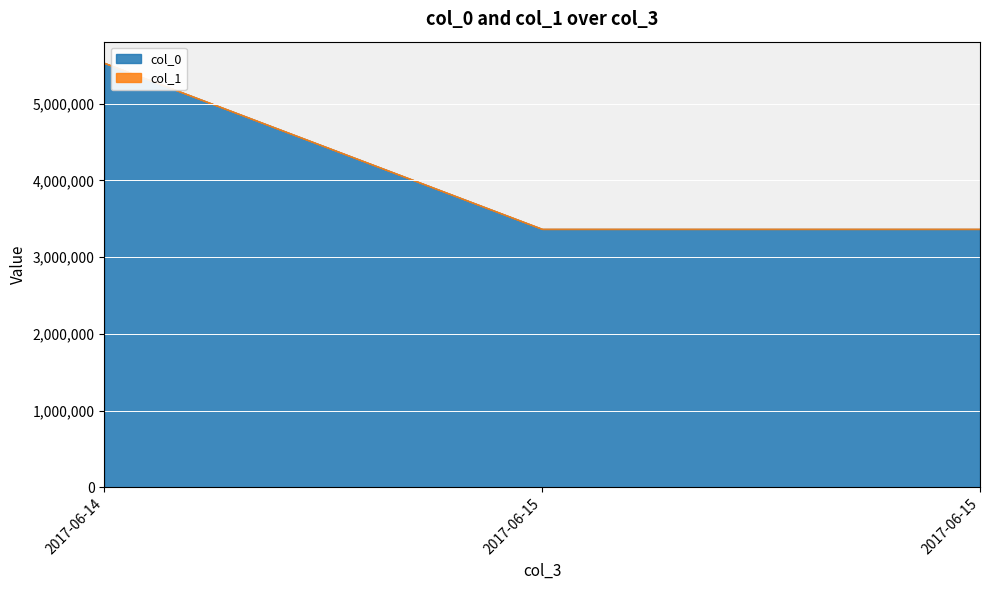

What is the value of the col_1 point at the 1st from the left?

41.9